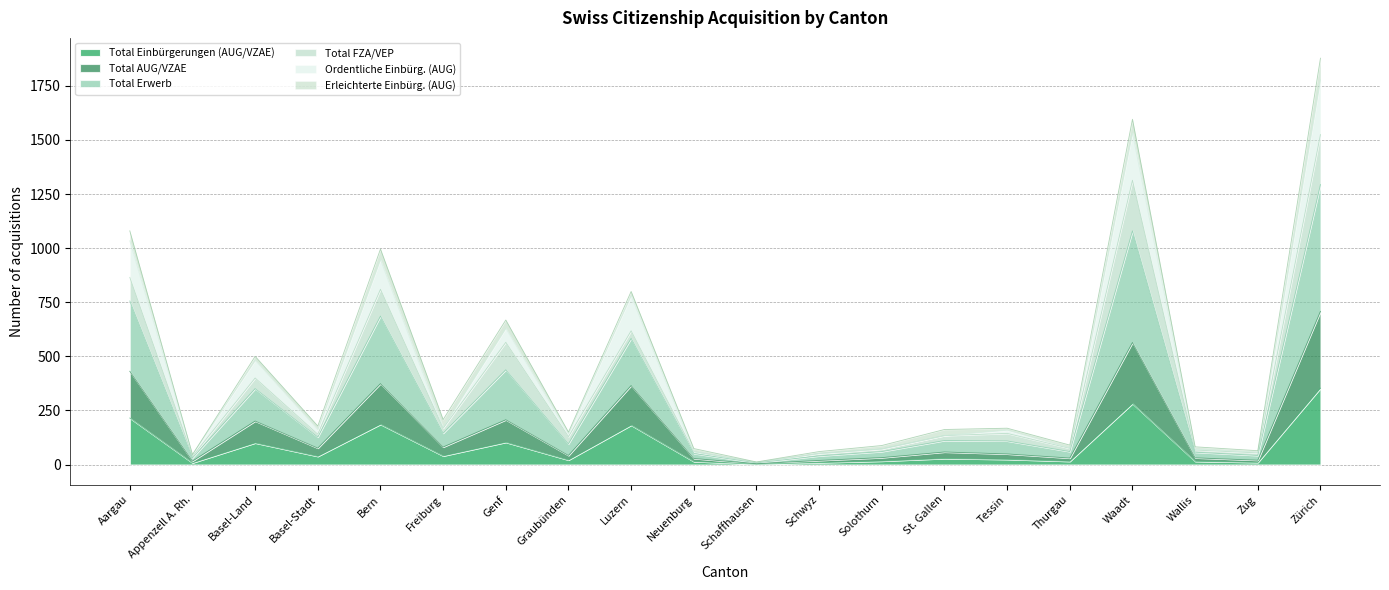

At which label does Total Einbürgerungen (AUG/VZAE) reach its peak?

Zürich